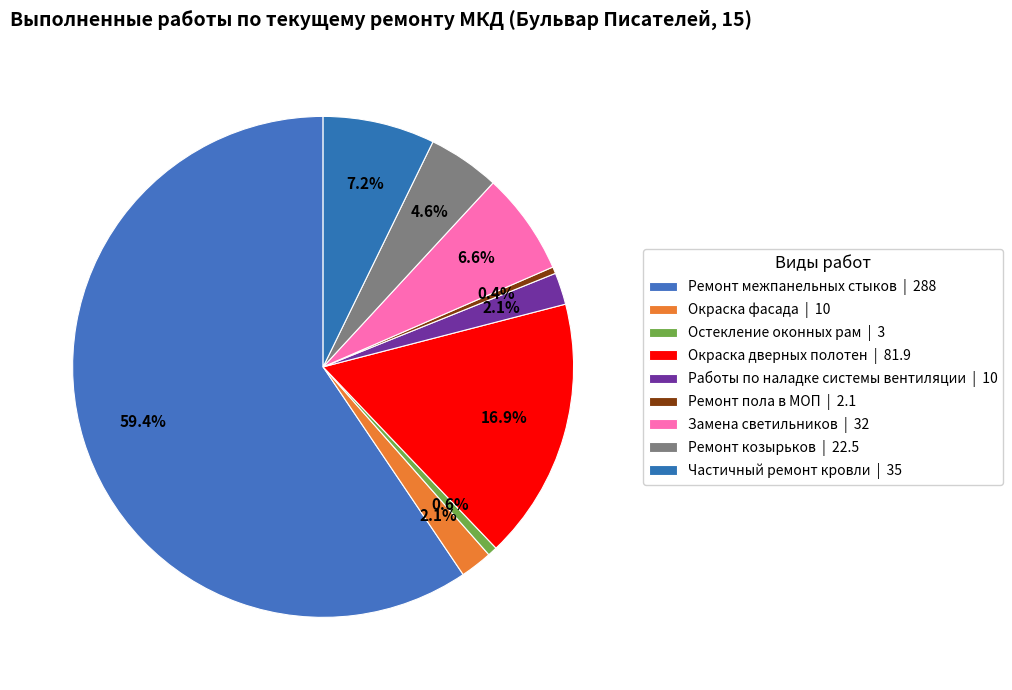

How many slices are in this pie chart?

9